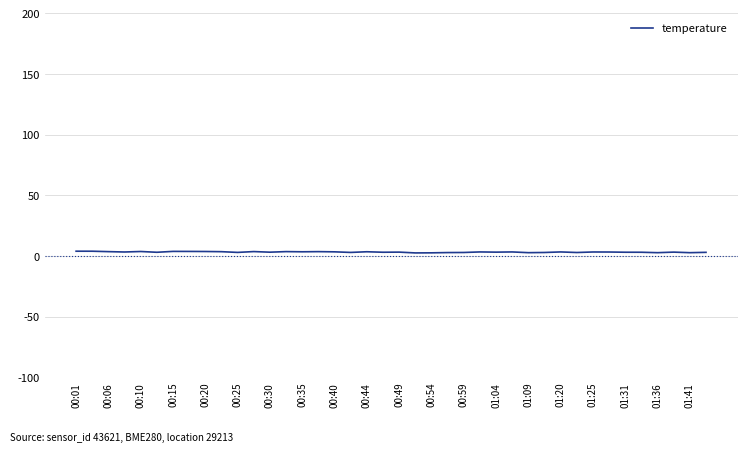

How many lines are shown in the chart?

1